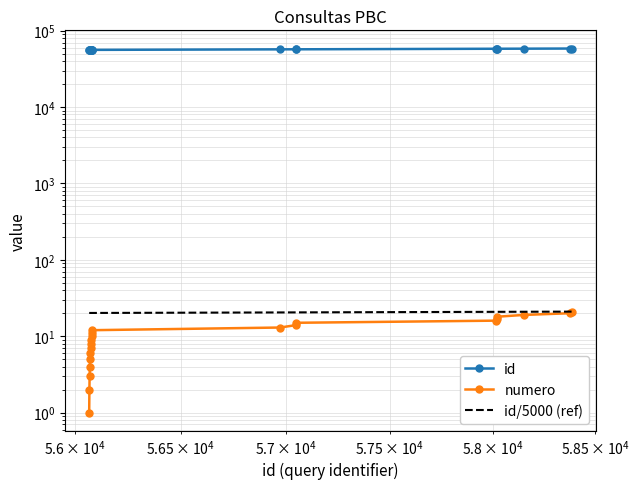

What is the value of the id point at the 1st from the left?

56068